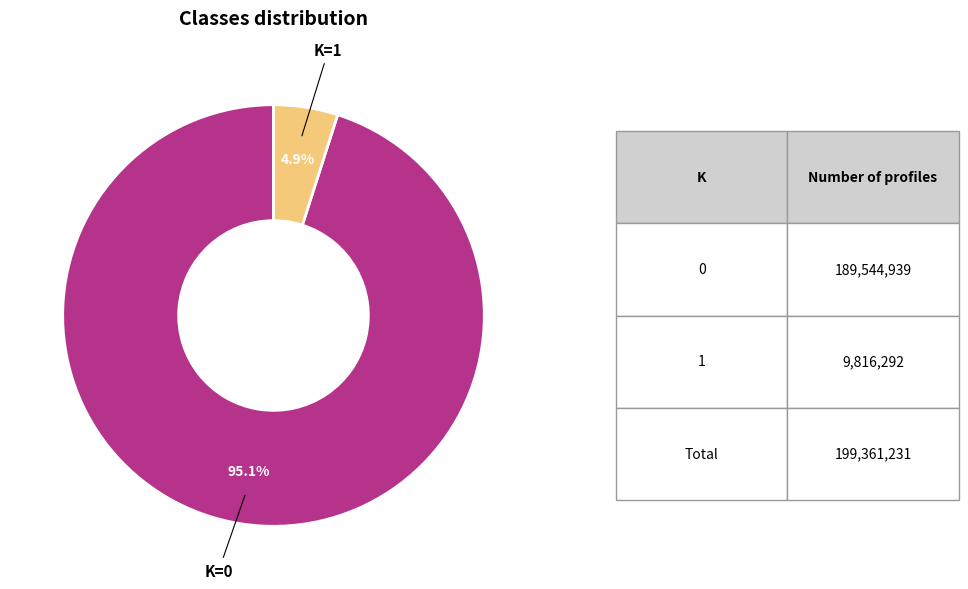

Is there any slice that represents more than half of the pie?

Yes